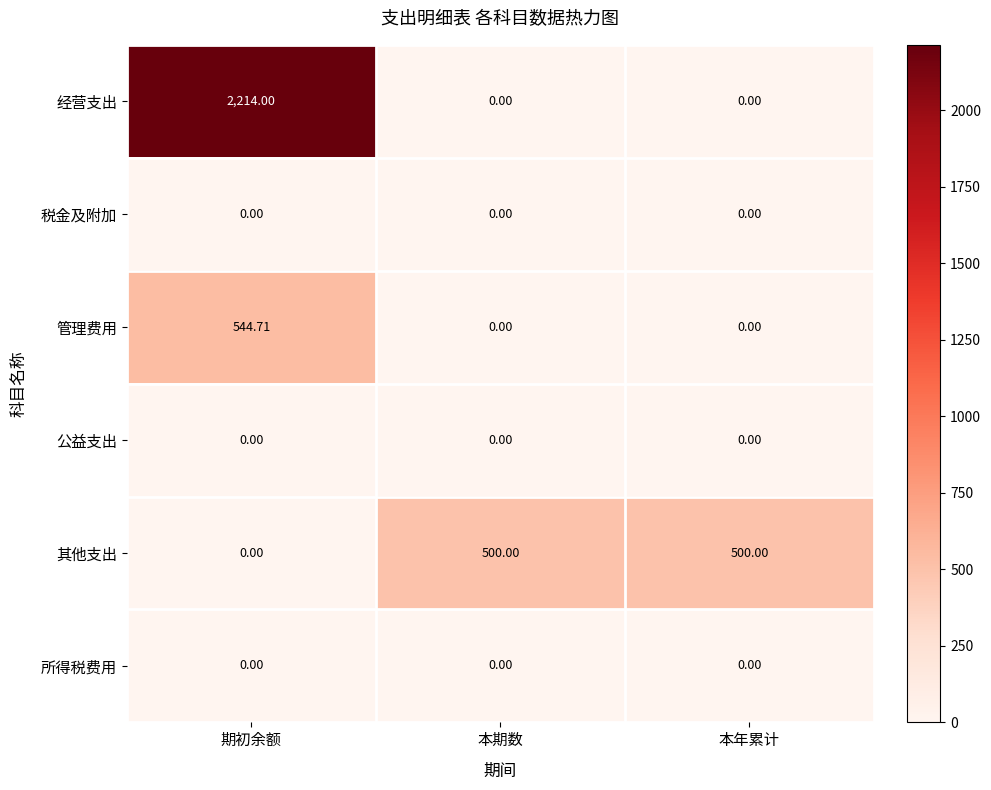

Which label corresponds to the largest value in the chart?

期初余额